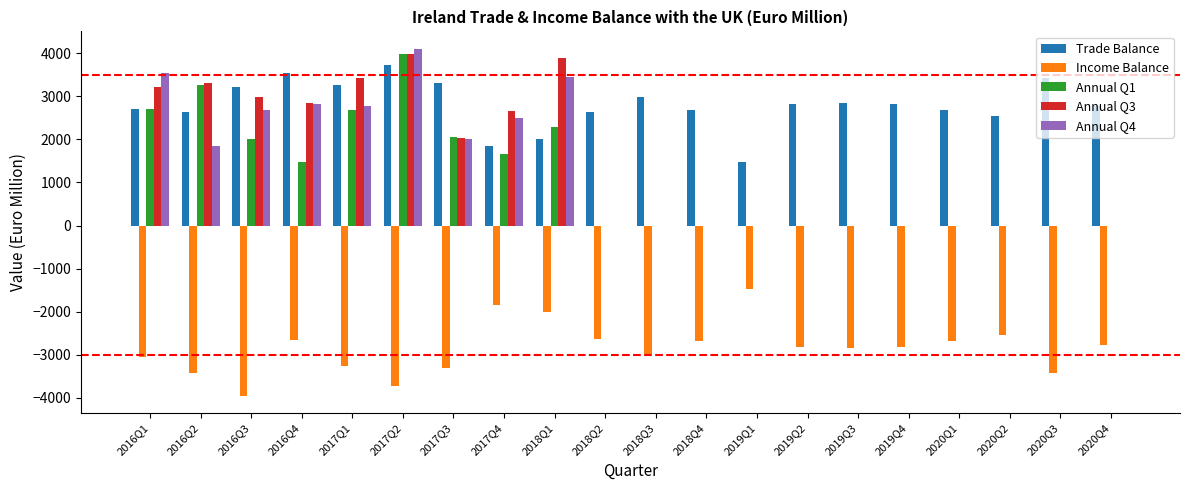

Which label corresponds to the largest value in the chart?

2017Q2